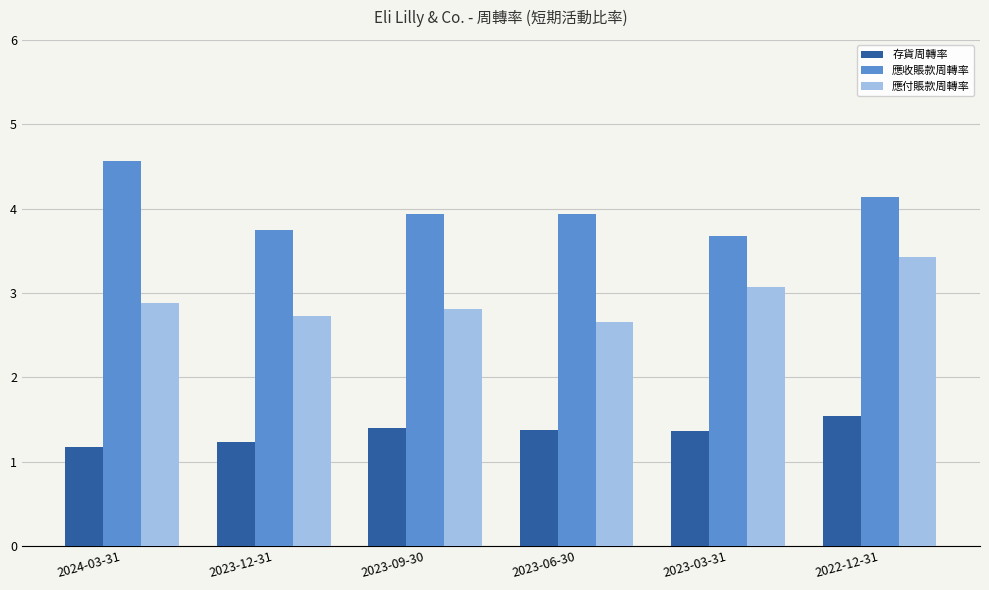

How many series are shown in this chart?

3